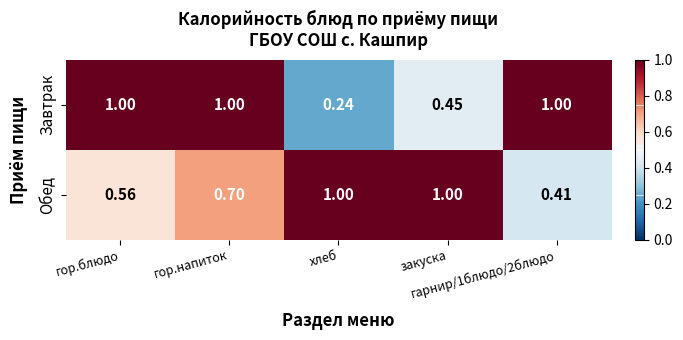

Which label corresponds to the smallest value in the chart?

хлеб